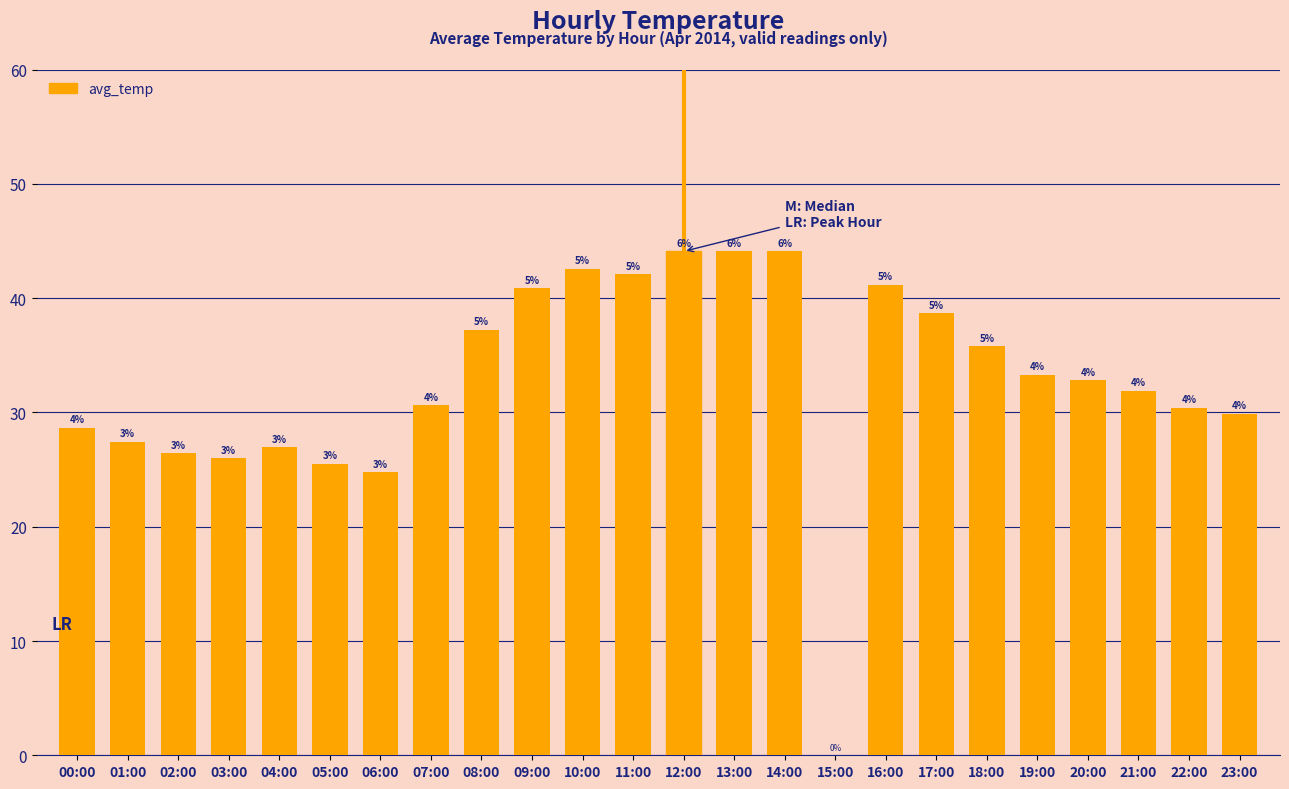

Count the number of data series in this chart.

1